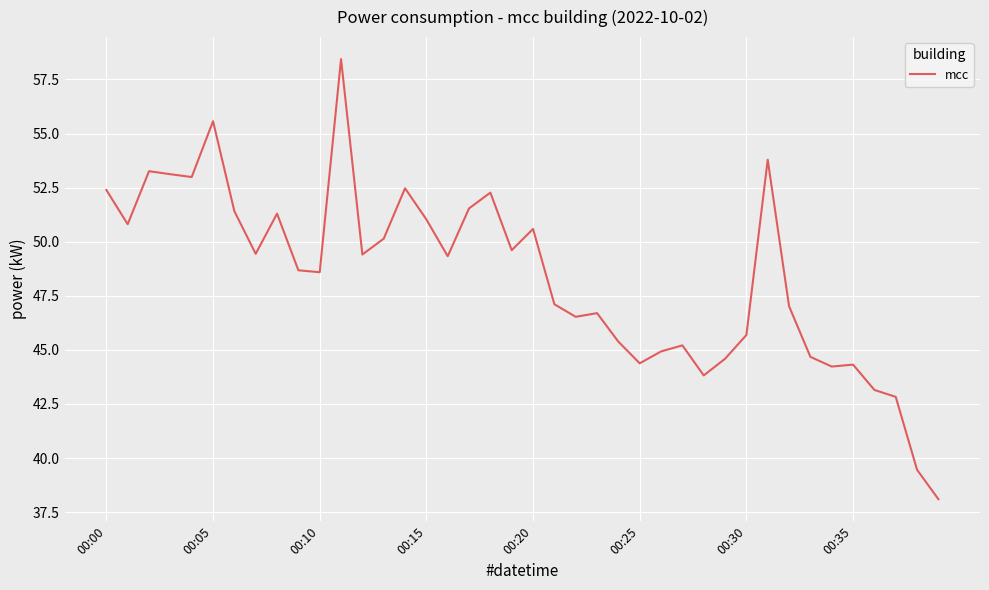

What is the difference between the maximum and minimum values?

20.3